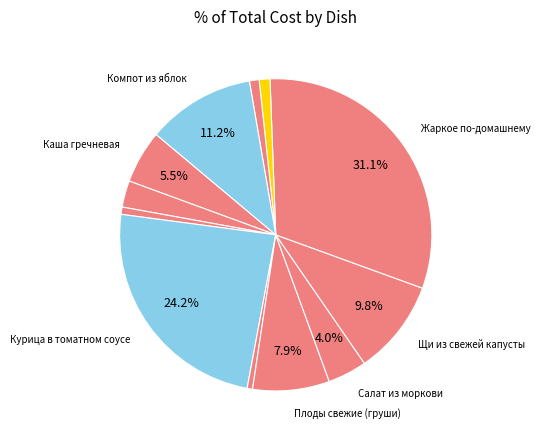

How many slices are in this pie chart?

12